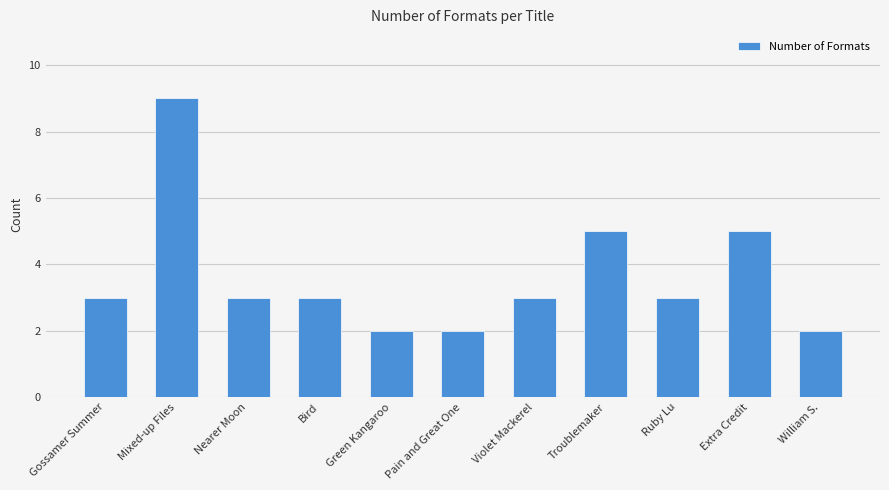

Read the value at Violet Mackerel.

3